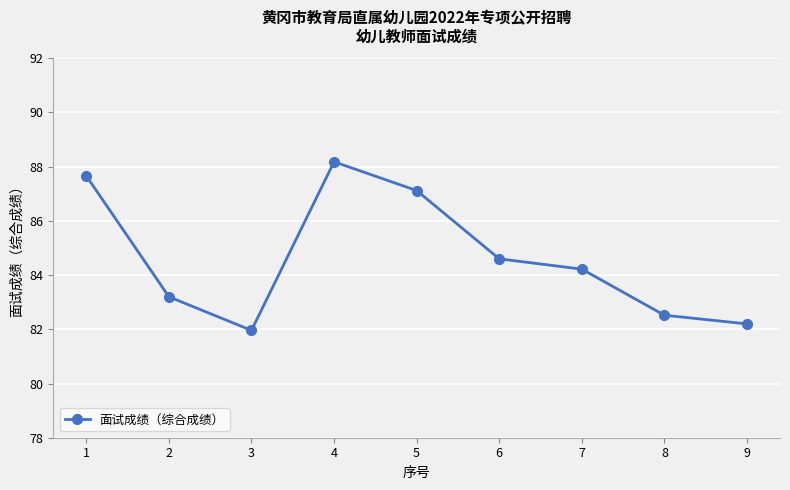

What is the value of the 4th point from the left?

88.2